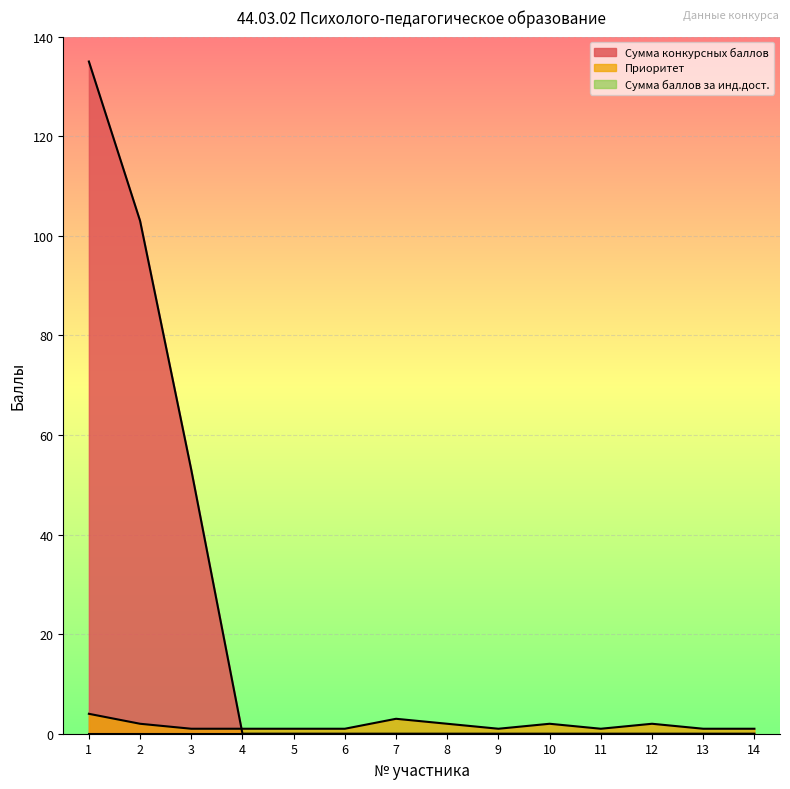

How many interior local valleys does the Приоритет series have?

2